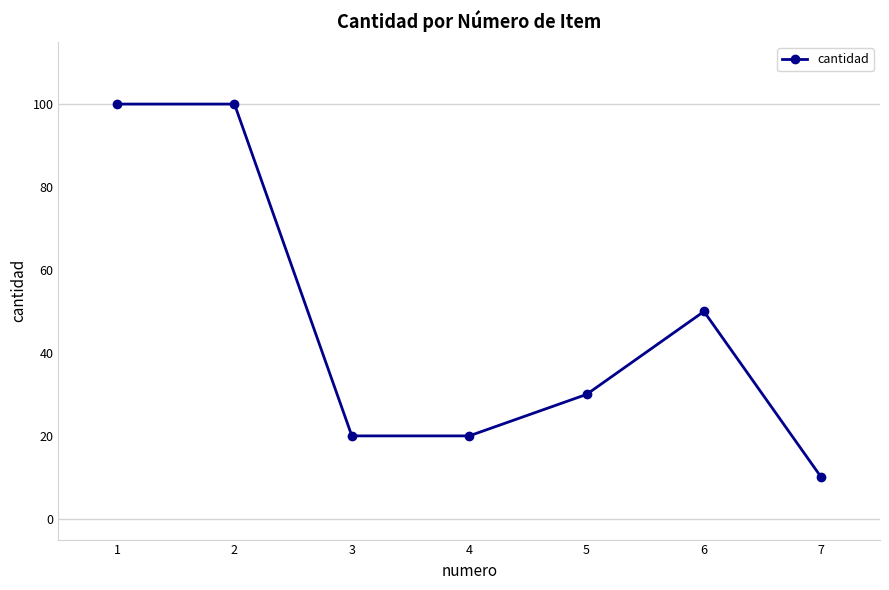

Which category has the lowest value across all series?

7